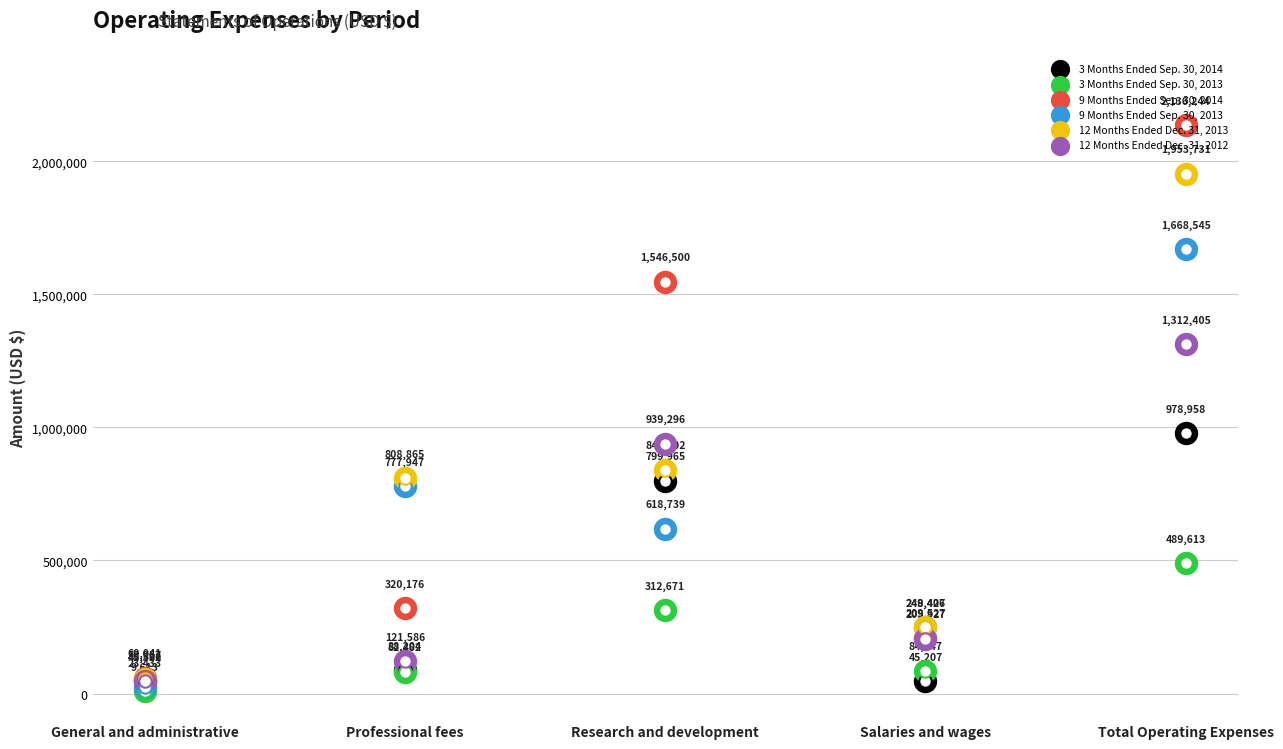

Which series reaches the minimum Y coordinate?

3 Months Ended Sep. 30, 2013